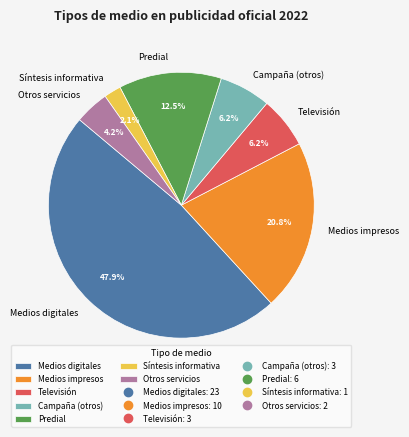

To the nearest percent, what is the difference between the largest and smallest slice percentages?

46%